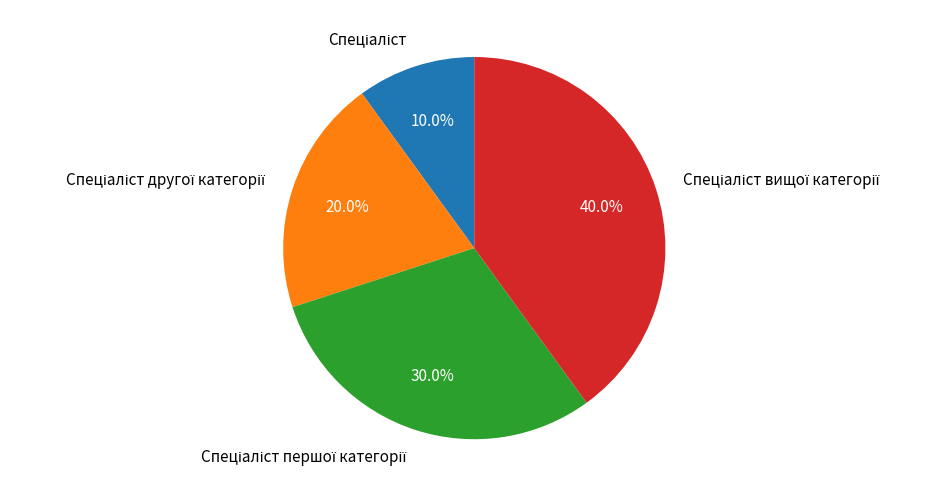

Is there any slice that represents more than half of the pie?

No